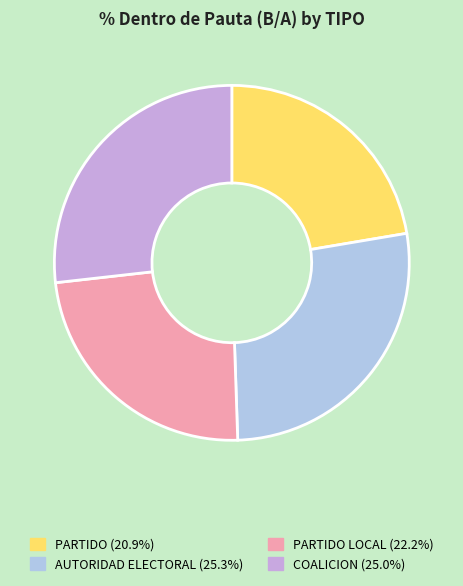

Does any single category account for the majority?

No